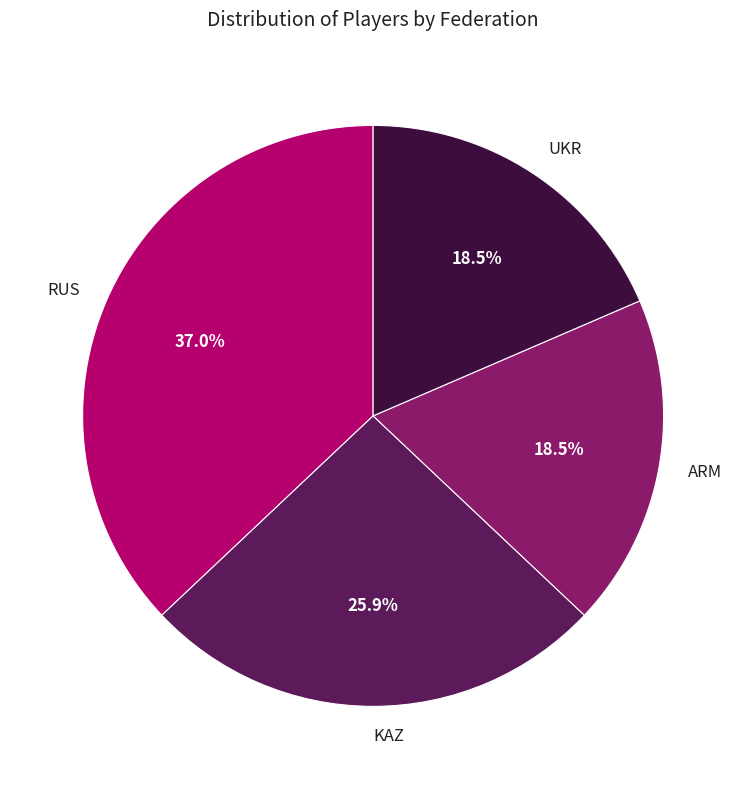

Is the sum of RUS and KAZ greater than half?

Yes